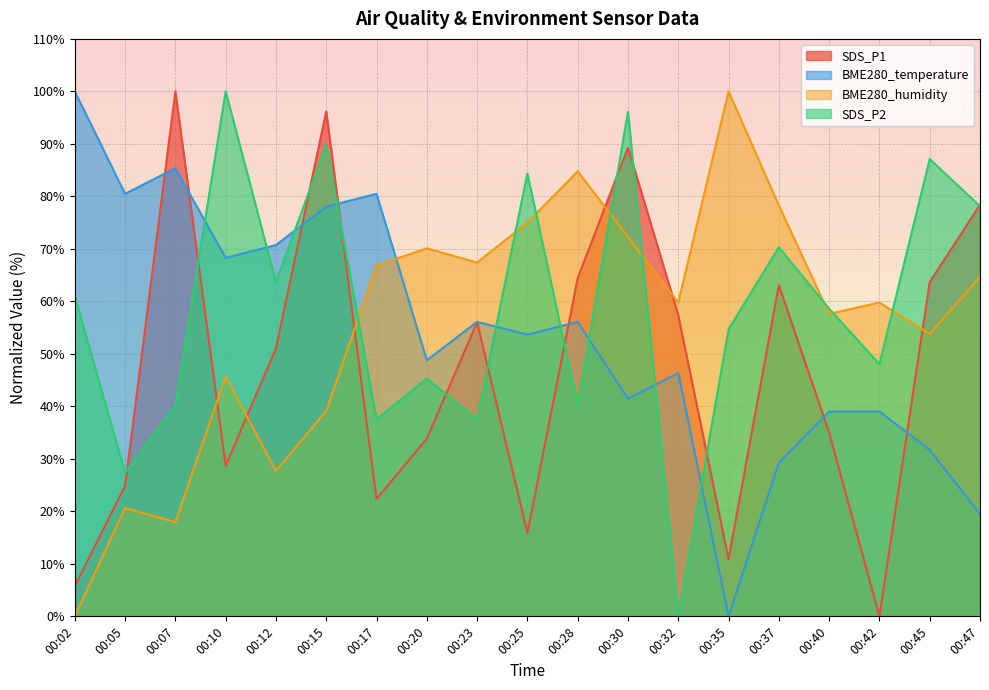

What is the greatest value displayed?

100.0